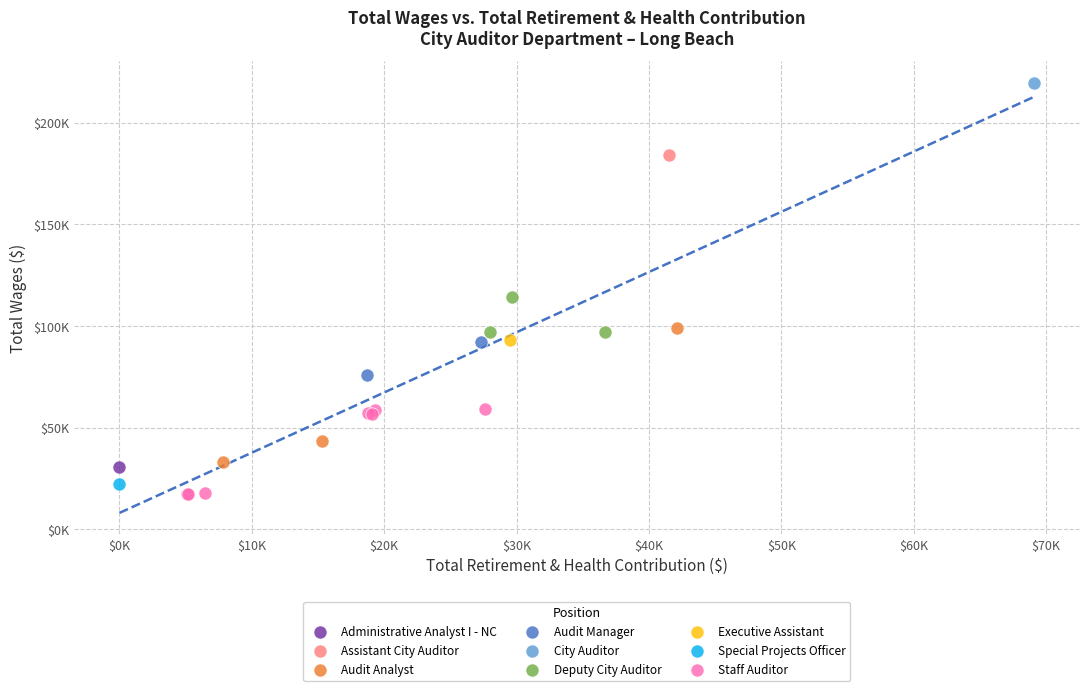

What are all the series names shown in the legend?

Administrative Analyst I - NC, Assistant City Auditor, Audit Analyst, Audit Manager, City Auditor, Deputy City Auditor, Executive Assistant, Special Projects Officer, Staff Auditor